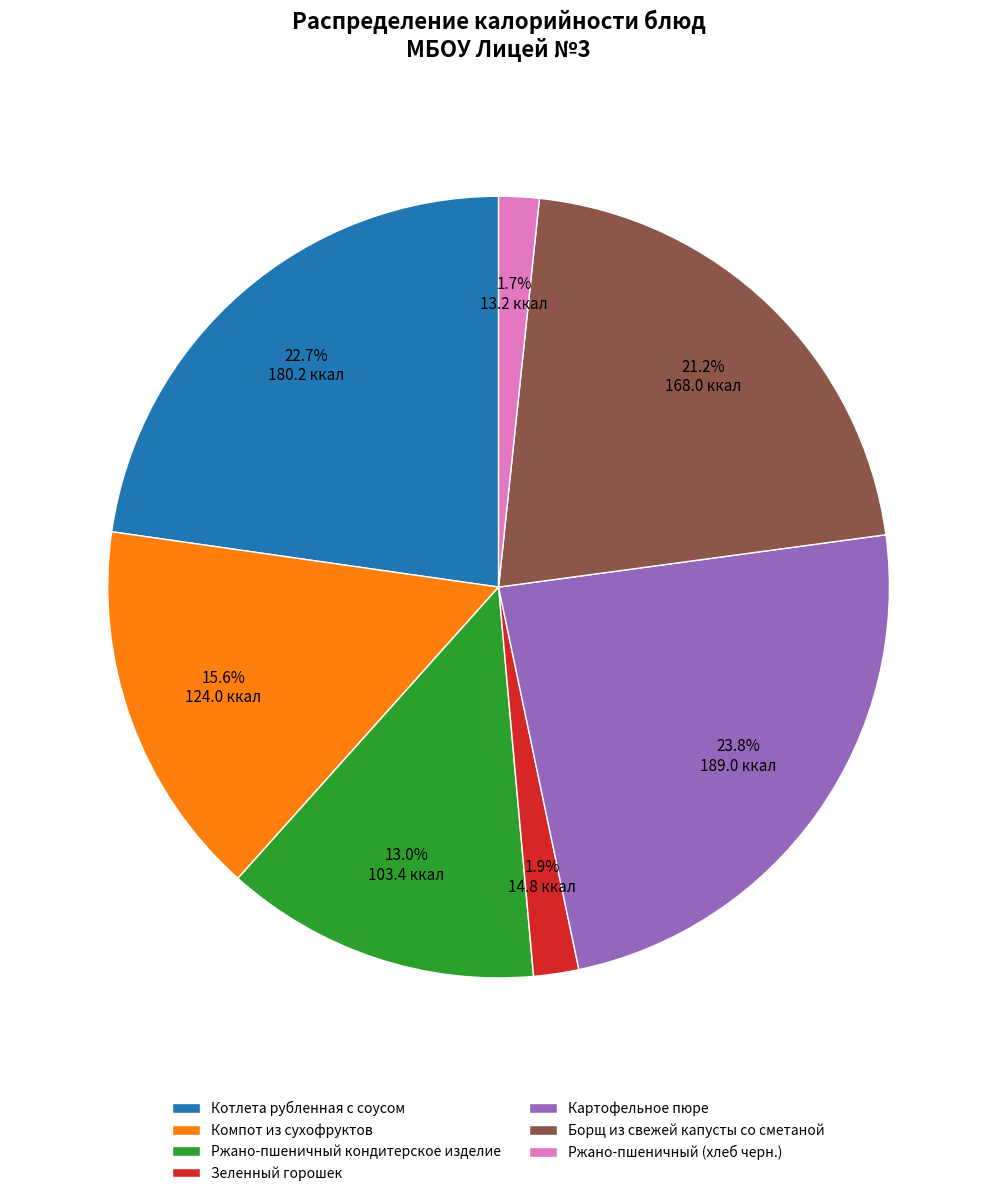

Approximately how many times larger is the value at Компот из сухофруктов compared to Ржано-пшеничный кондитерское изделие?

1.2